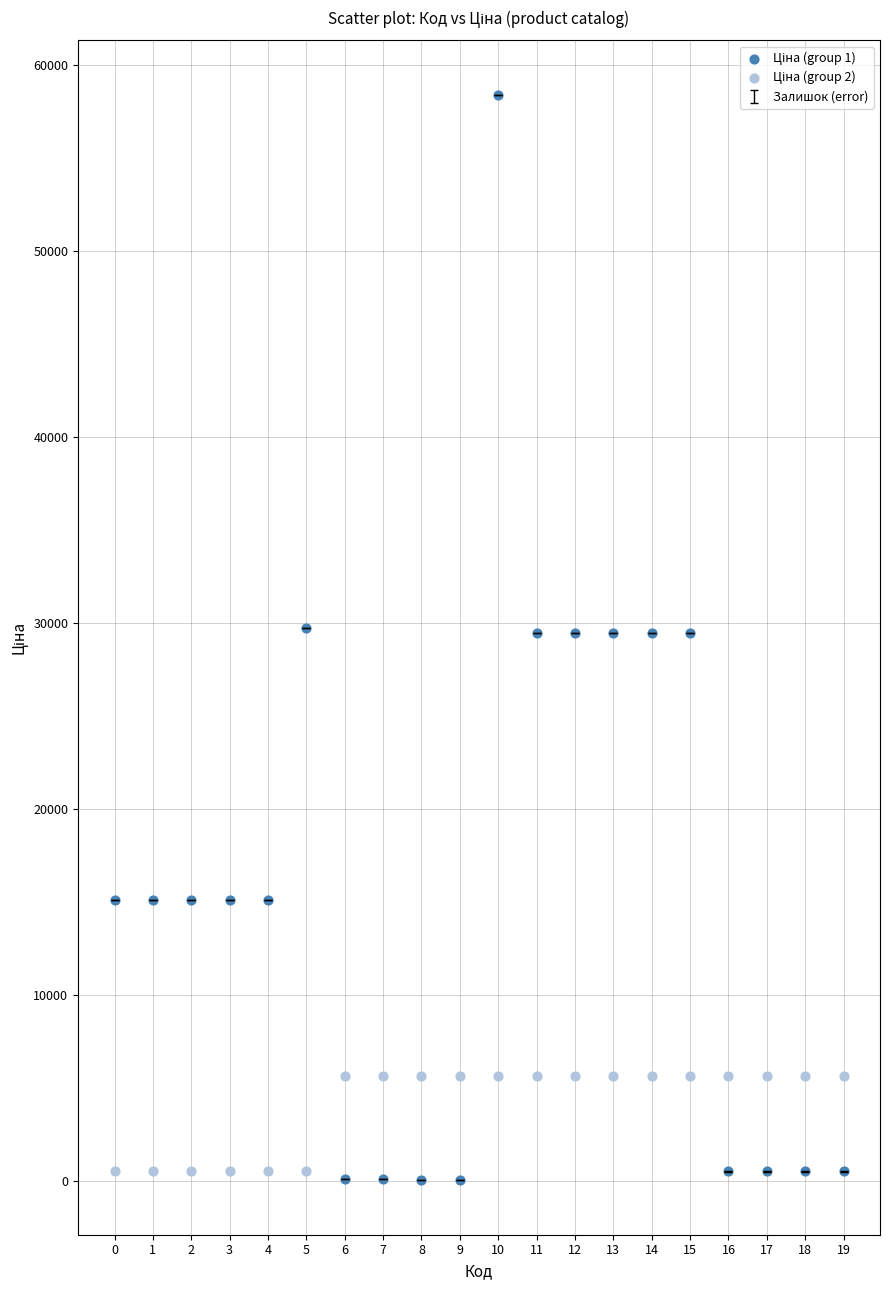

Across all data points, what is the range of Y values (max minus min)?

58369.5